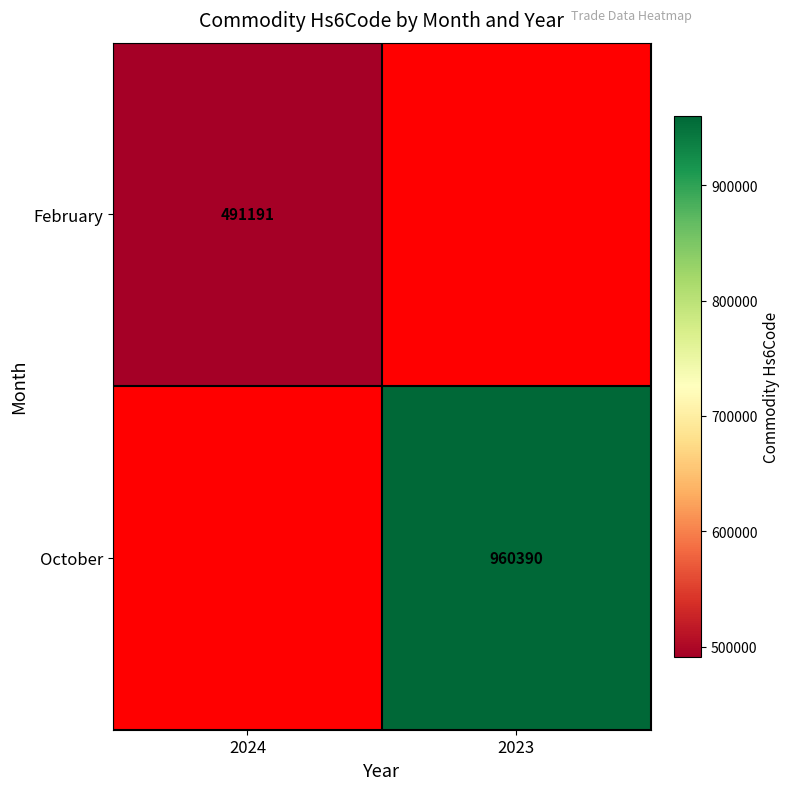

What is the minimum value shown in the chart?

491191.0